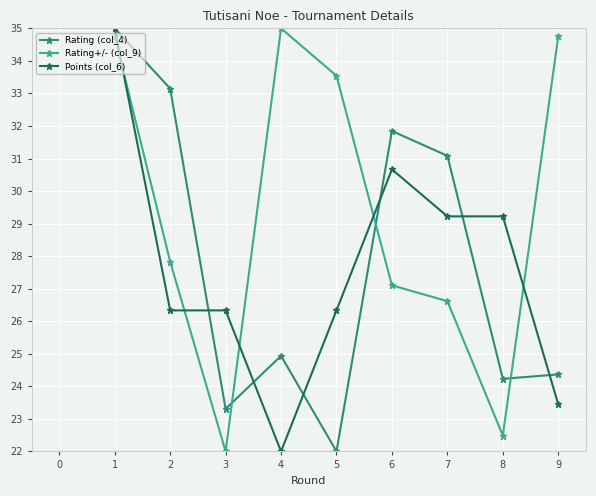

What is the value of the Rating+/- (col_9) point at the 3rd from the left?

22.0